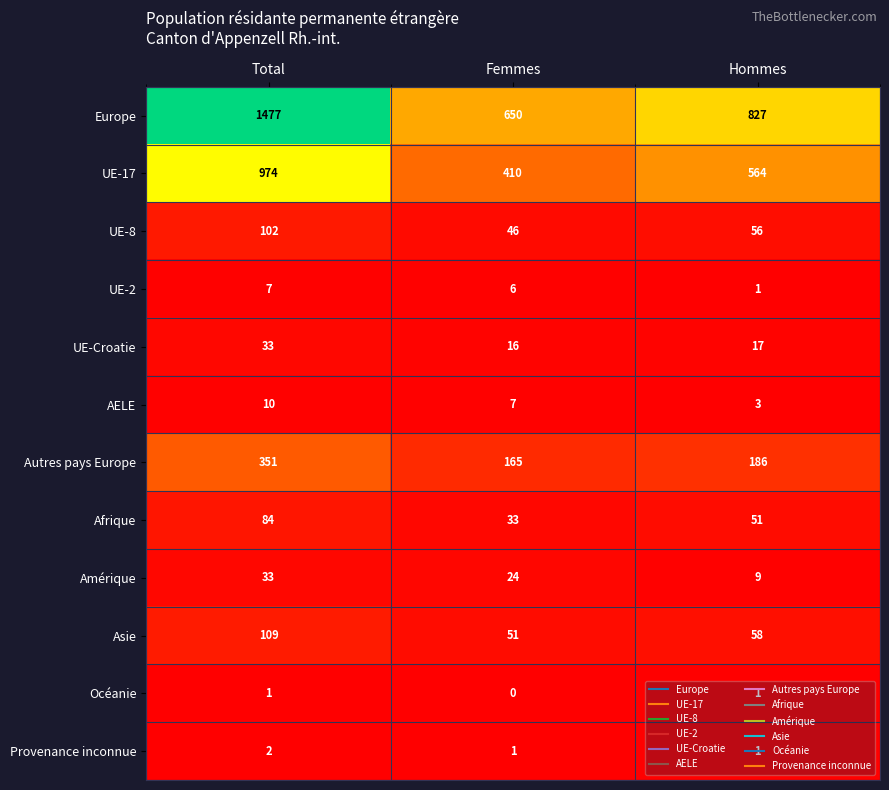

Count the Asie values in the range 51 to 109.

3